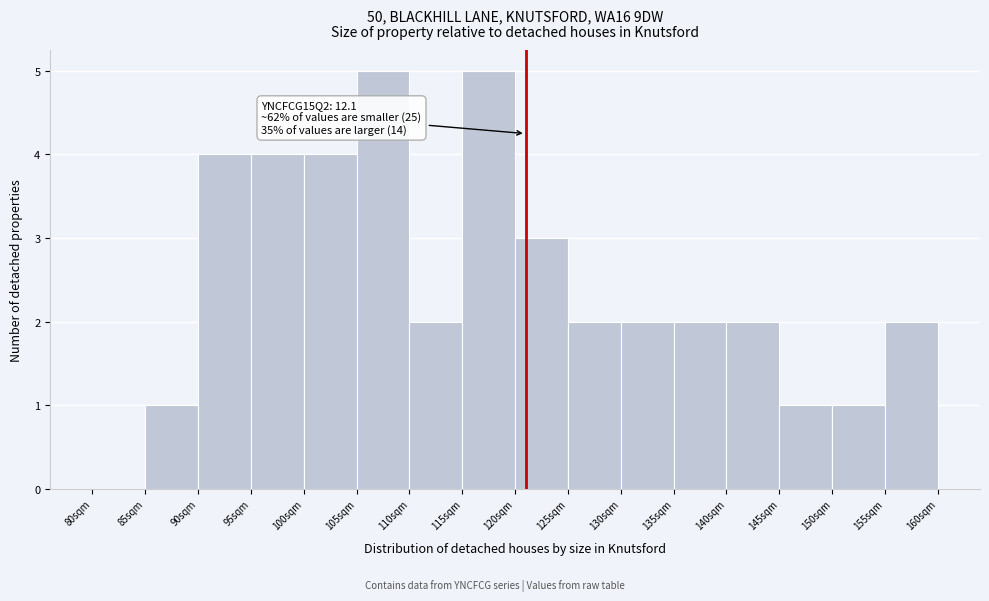

Reading left to right, list all the values displayed in this chart.

80sqm=0	85sqm=1	90sqm=4	95sqm=4	100sqm=4	105sqm=5	110sqm=2	115sqm=5	120sqm=3	125sqm=2	130sqm=2	135sqm=2	140sqm=2	145sqm=1	150sqm=1	155sqm=2